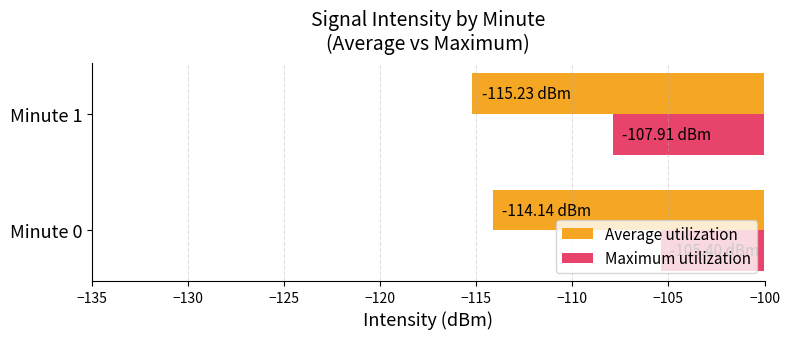

Where is Average utilization nearest to the value -114?

Minute 0